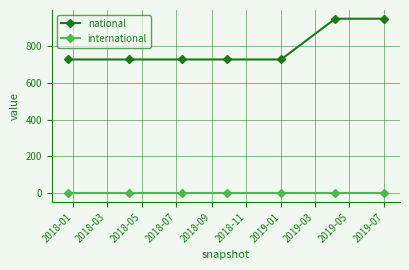

What is the difference between the second highest and second lowest values in the national series?

221